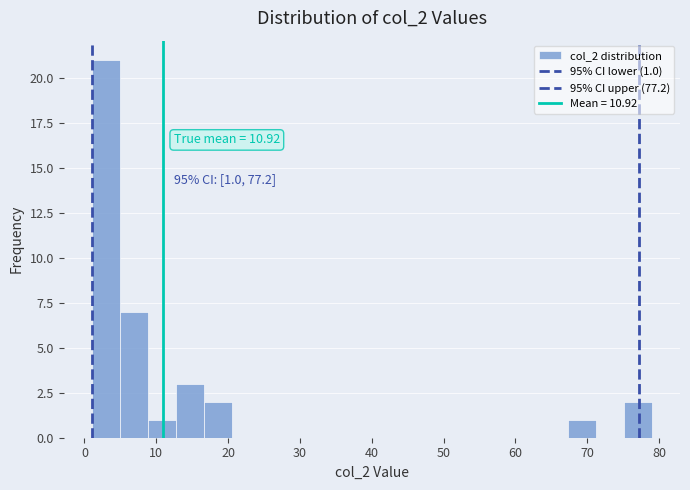

Around what value on the x-axis is the tallest bar? Give the approximate position of its centre, as read against the axis.

3